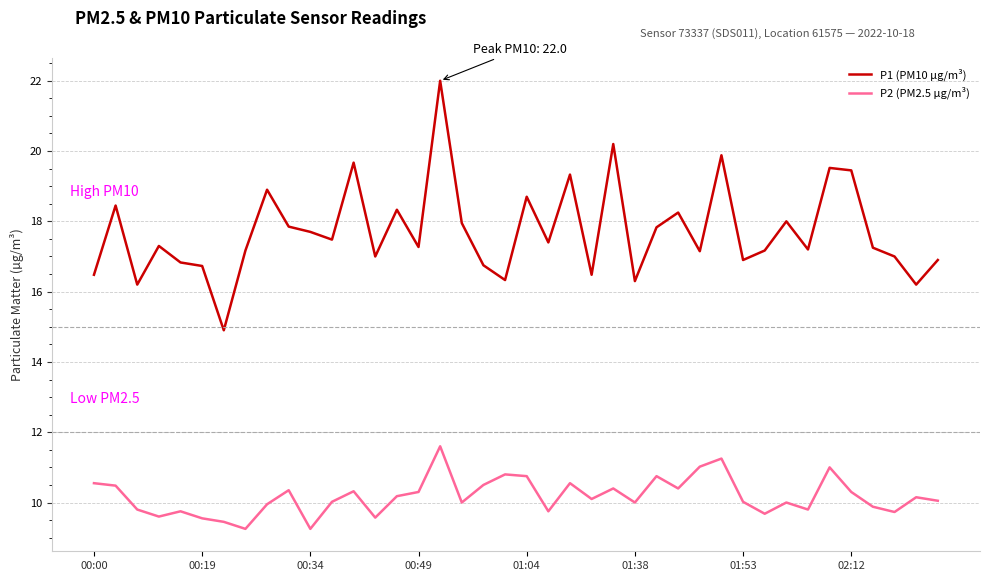

What is the highest value of the P1 (PM10 µg/m³) series?

22.0